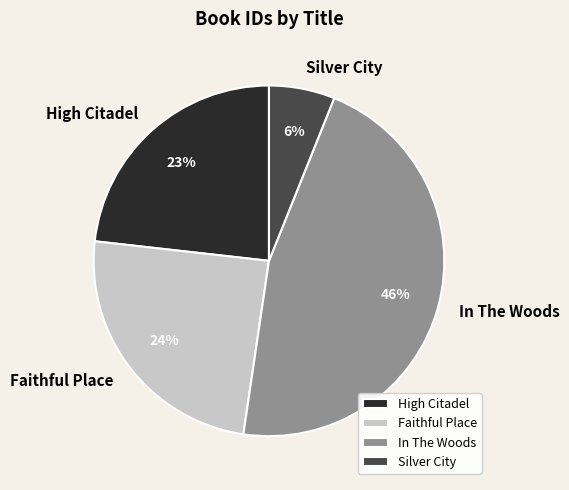

To the nearest percent, what percentage of the pie is In The Woods?

46%